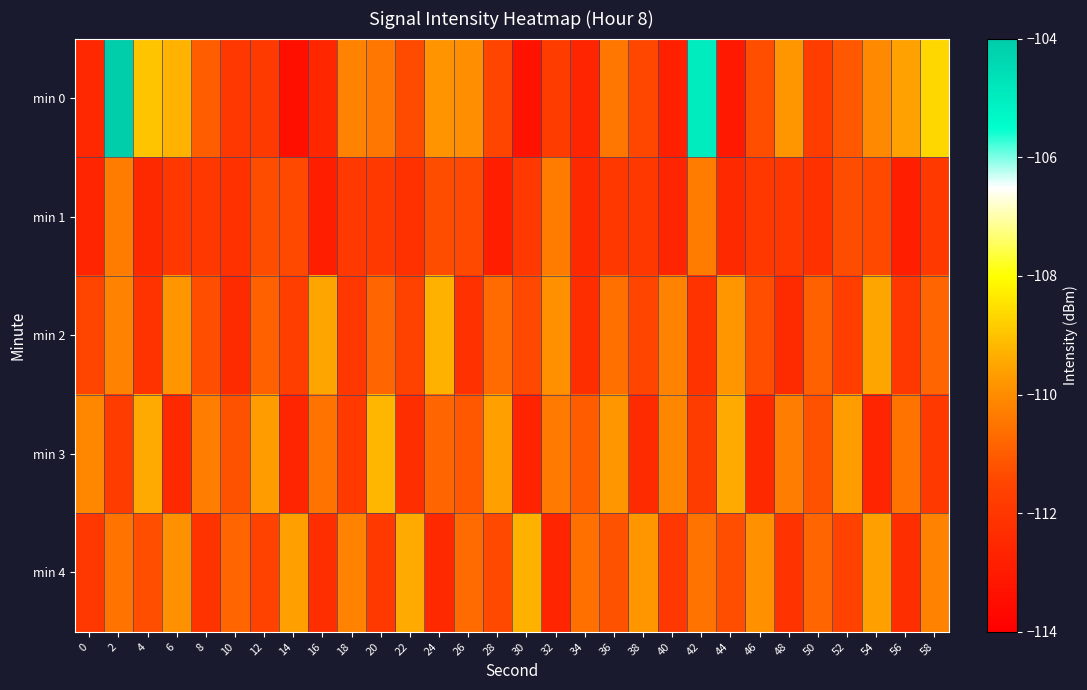

At which category is the sum across all series the highest?

2